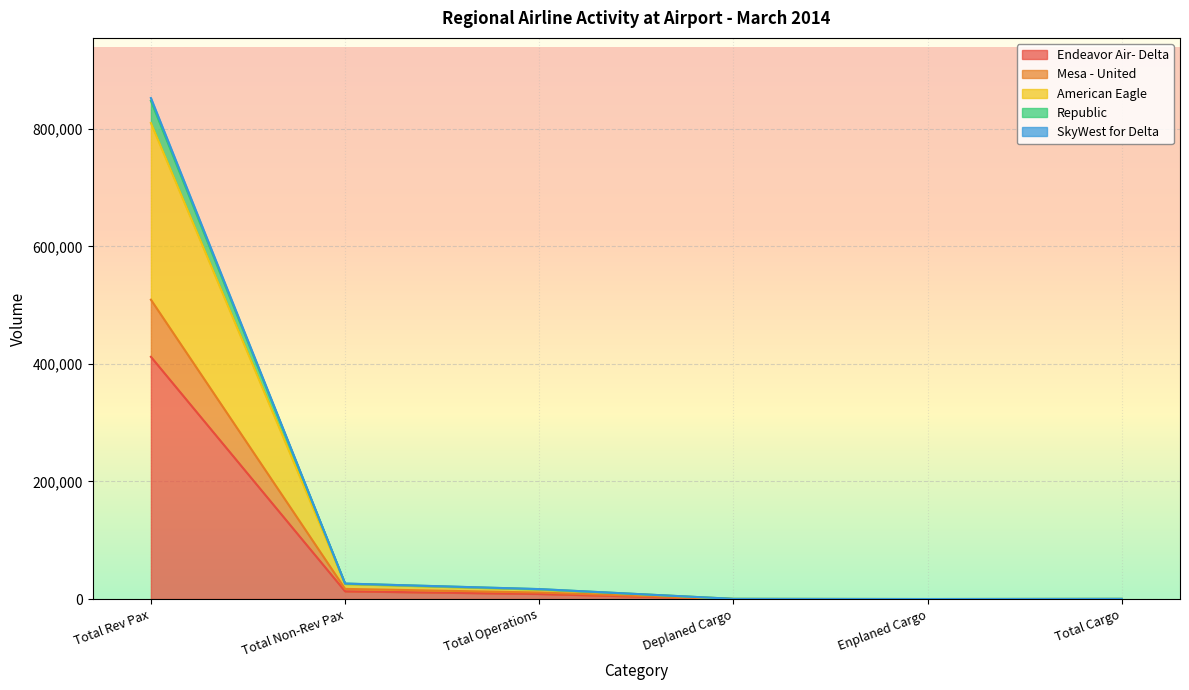

What is the label of the 5th point from the left?

Enplaned Cargo